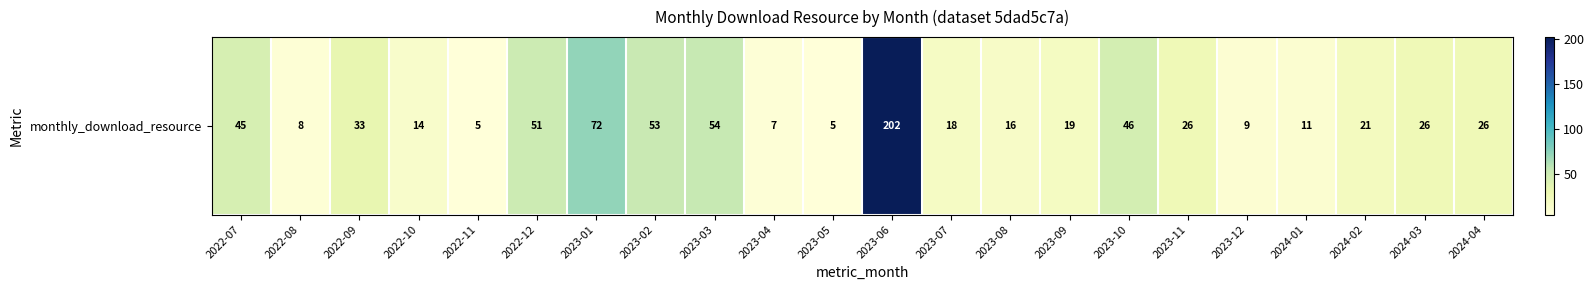

What is the average value?

35